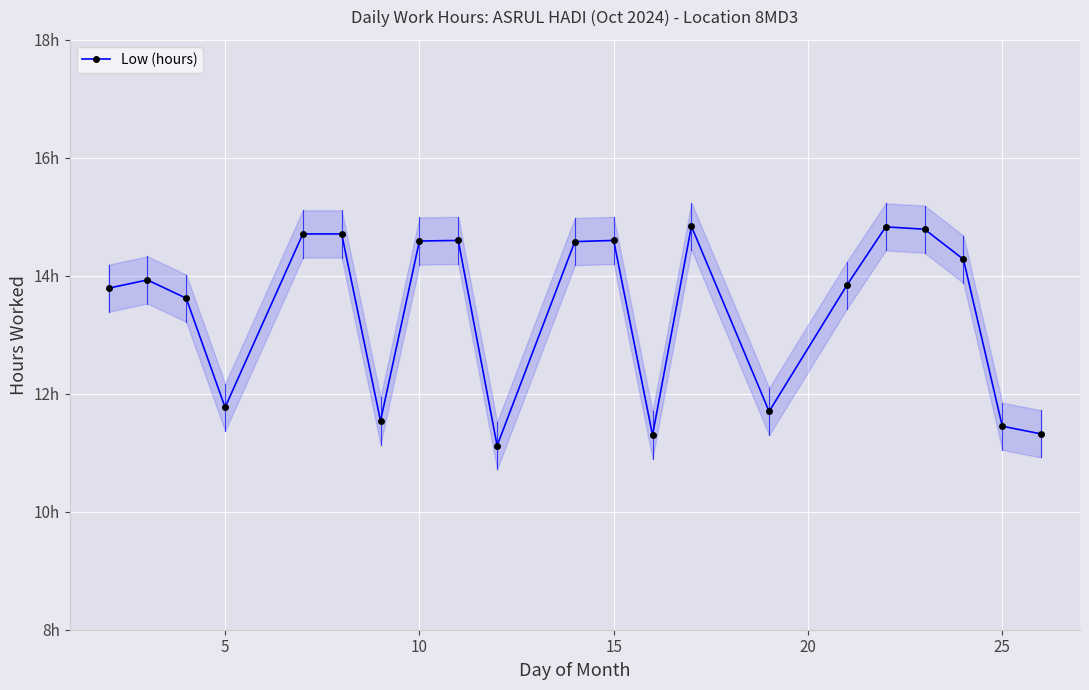

How many points are lower than both their immediate neighbors (excluding endpoints)?

5